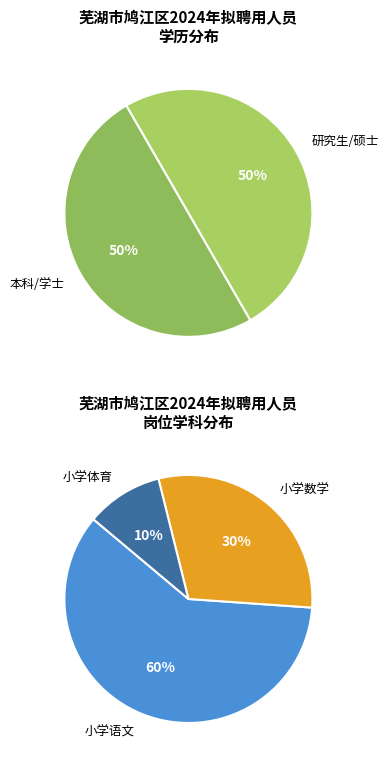

True or false: 小学数学 accounts for 42% of the total.

False